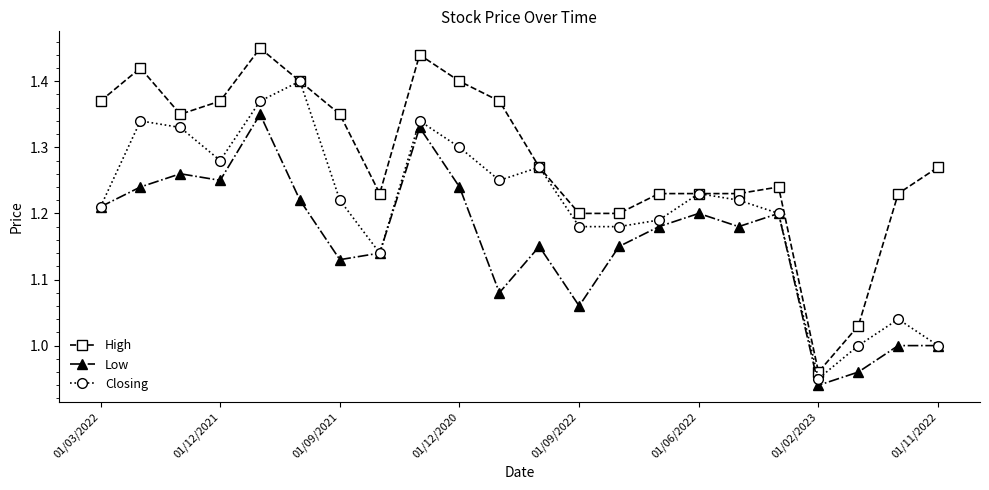

True or false: Low and High cross at least once.

False